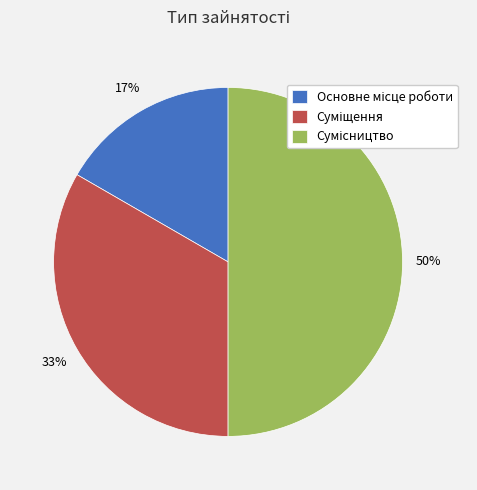

To the nearest percent, what is the average slice percentage?

33%